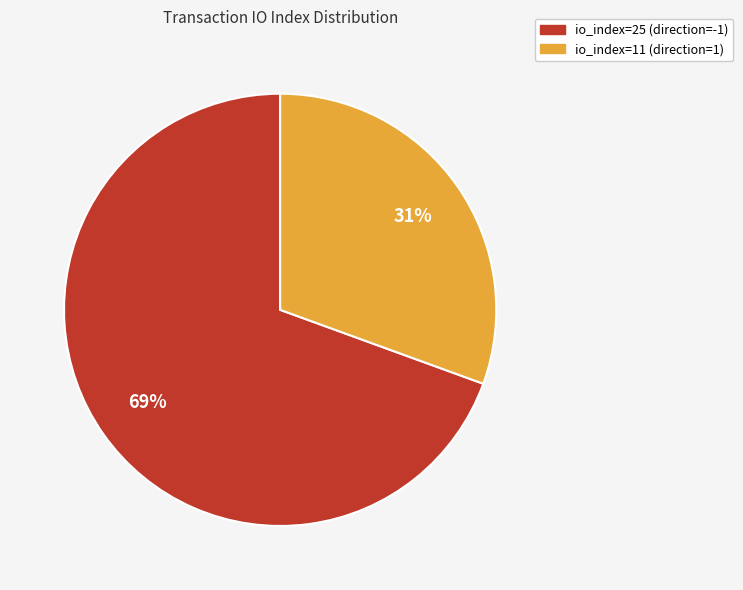

To the nearest percent, what is the average slice percentage?

50%